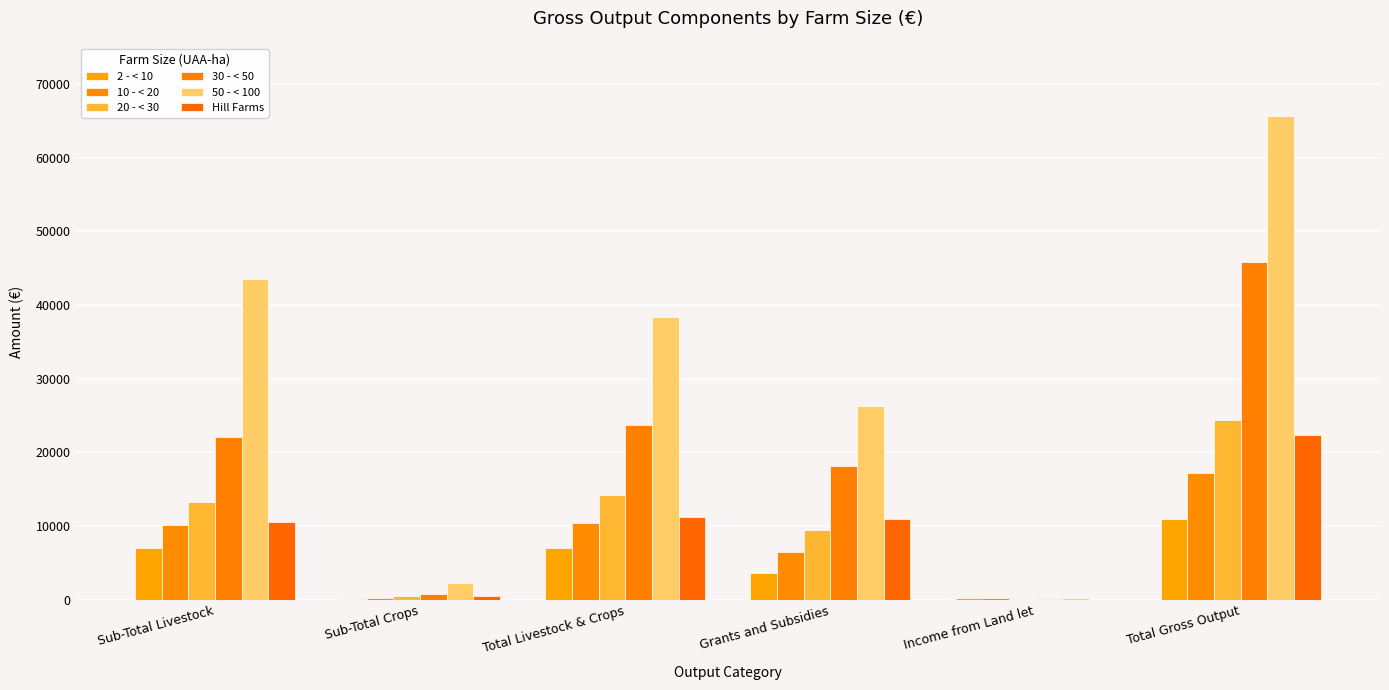

Where is 30 - < 50 nearest to the value 22996?

Total Livestock & Crops